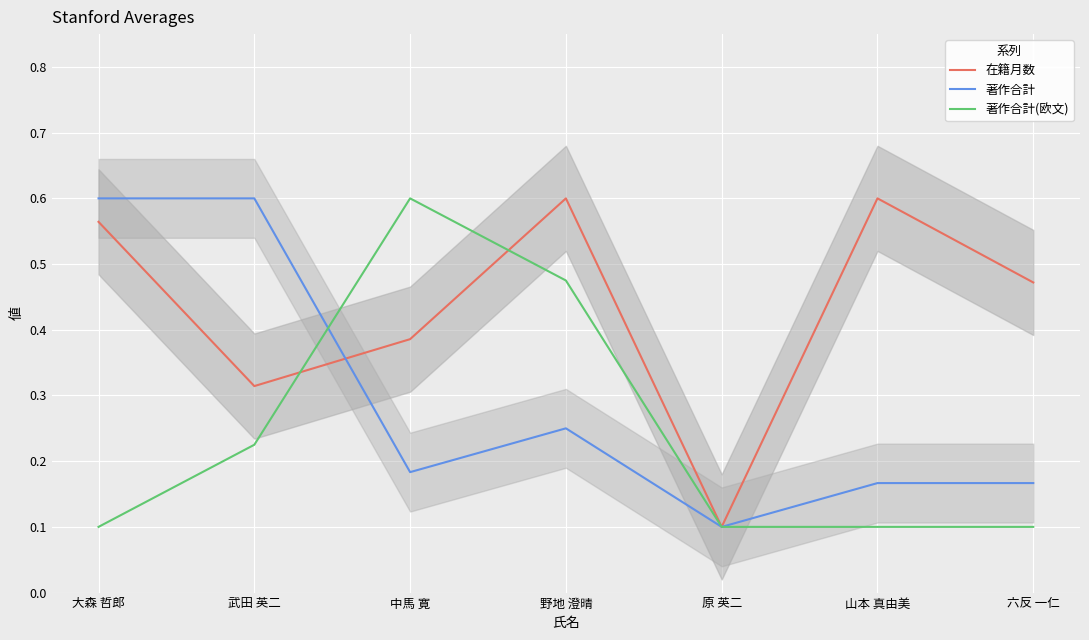

Reading right to left, transcribe all the data shown in this chart.

在籍月数: 0.5	0.6	0.1	0.6	0.4	0.3	0.6
著作合計: 0.2	0.2	0.1	0.2	0.2	0.6	0.6
著作合計(欧文): 0.1	0.1	0.1	0.5	0.6	0.2	0.1